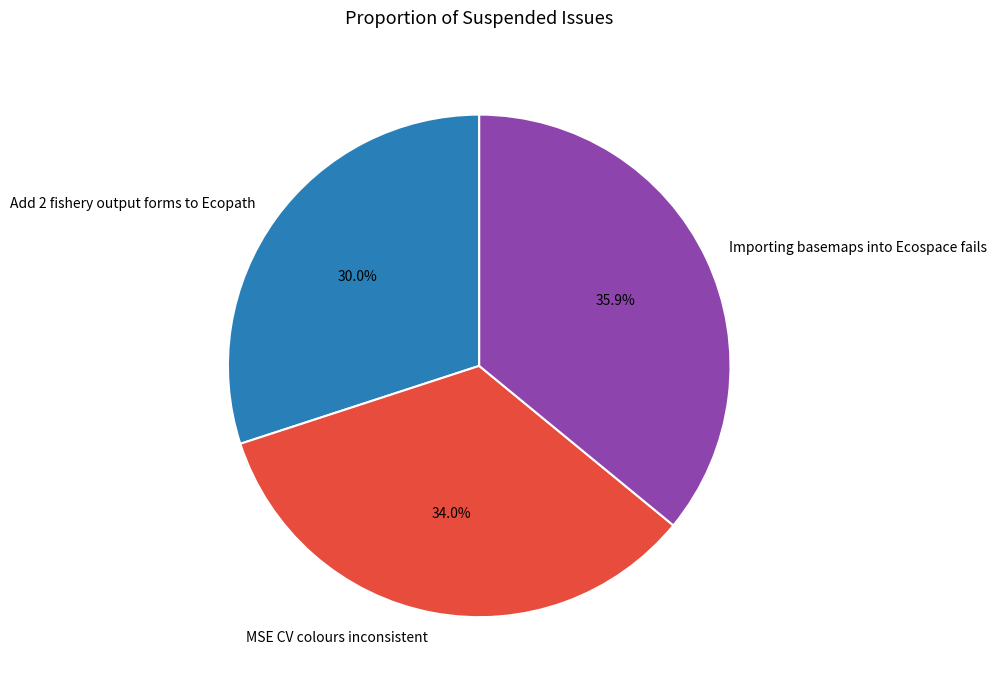

Combined, what portion of the pie is Add 2 fishery output forms to Ecopath and MSE CV colours inconsistent?

64.1%